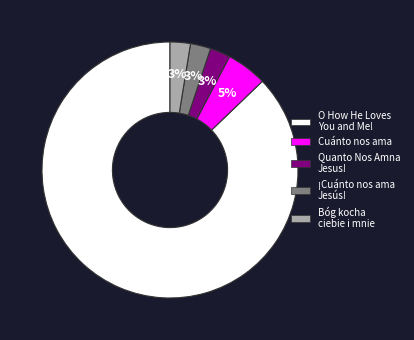

To the nearest percent, what is the average slice percentage?

20%